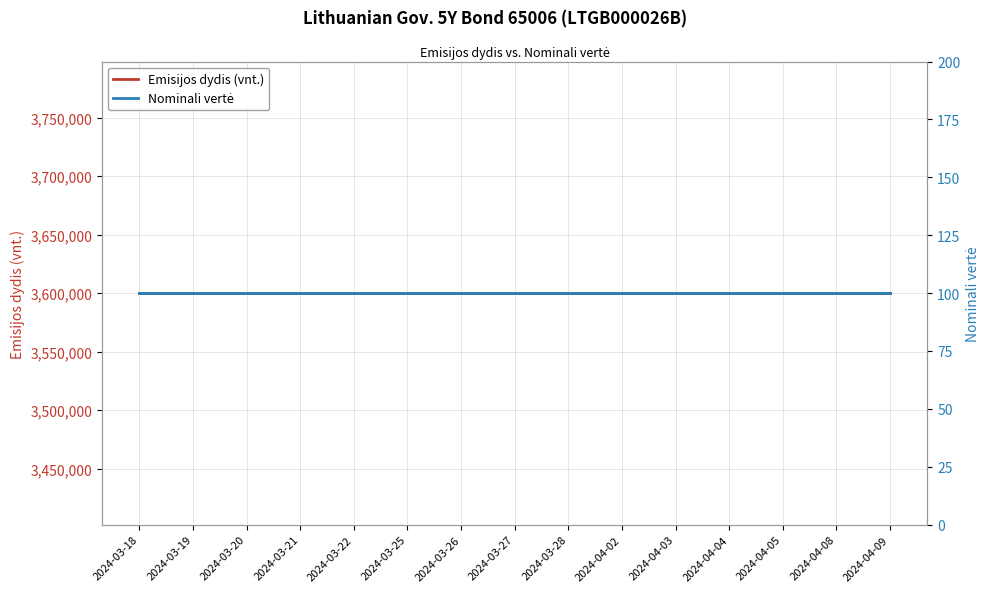

What is the label of the 2nd point from the right?

2024-04-08